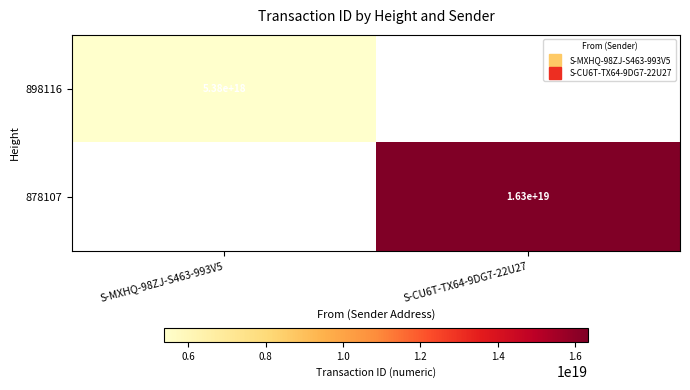

At how many categories does at least one series exceed 9606372720805244928?

1